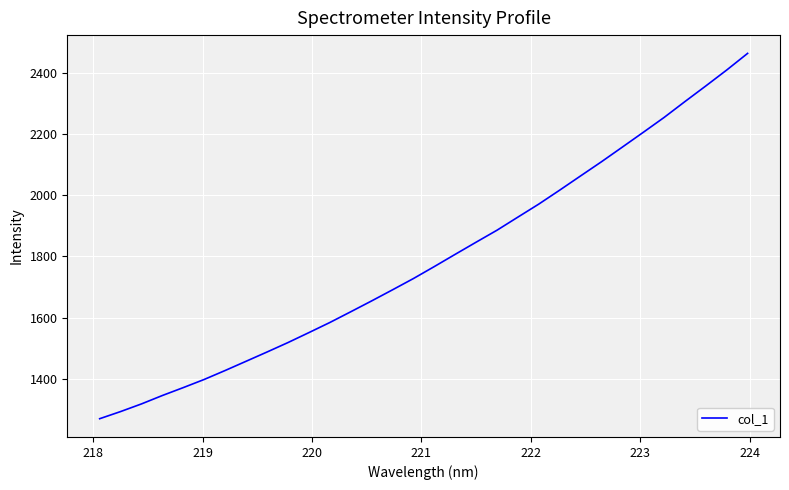

What is the difference between the maximum and minimum values?

1193.1